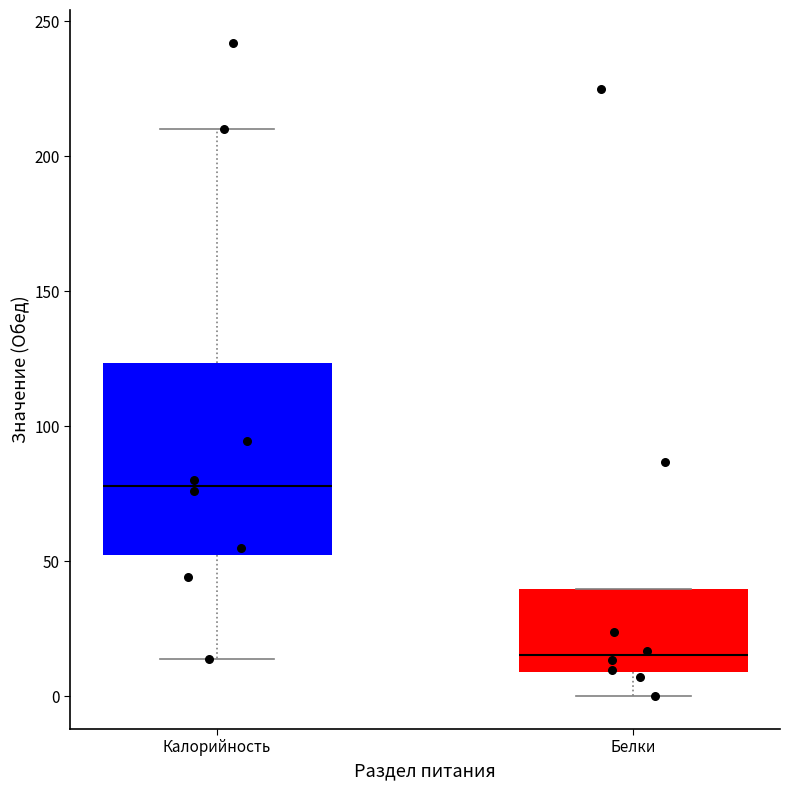

Reading left to right, read every box against the y-axis: the position of its median line, the range the box covers, and the ends of its whiskers. The values are not printed on the chart, so give them approximately, as read against the axis.

Калорийность: median 80, box 50 to 125, whiskers 15 to 210
Белки: median 15, box 10 to 40, whiskers 0 to 40